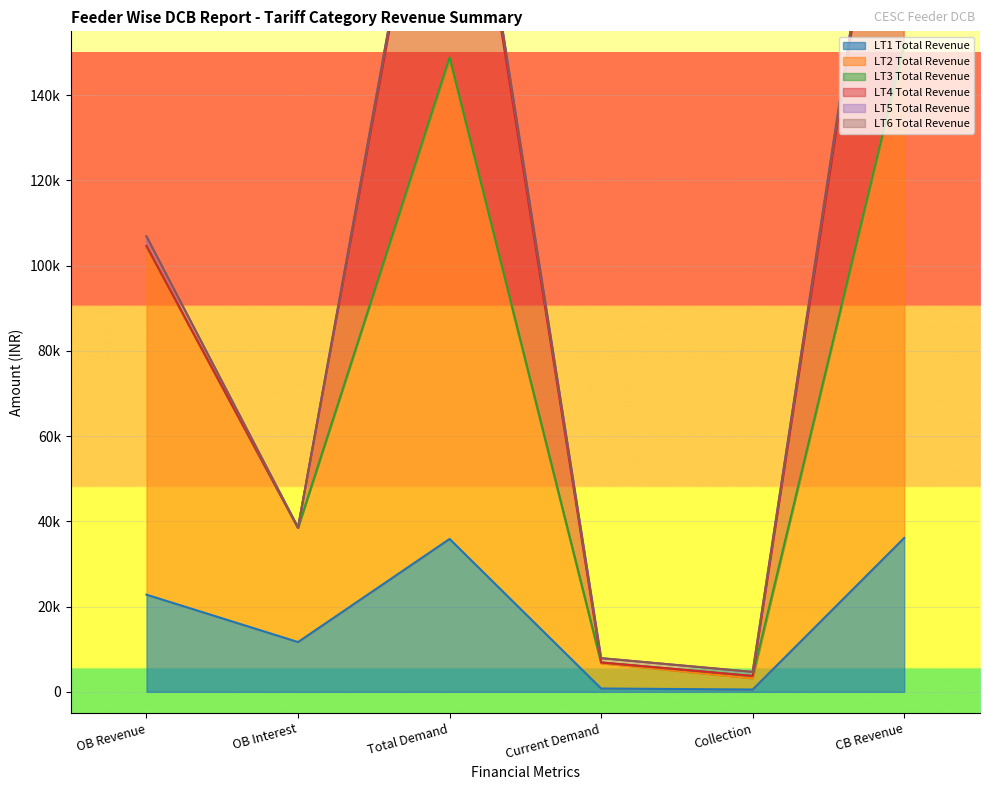

What is the label of the 4th point from the left?

Current Demand